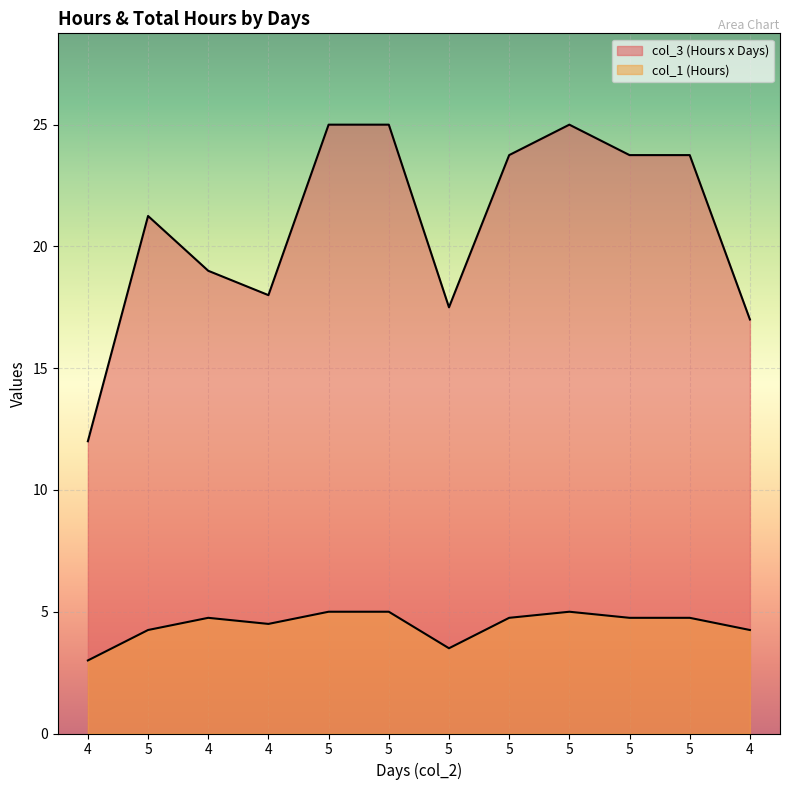

Is the value of col_3 (Hours x Days) at 5 greater than the value of col_1 (Hours) at 5?

Yes